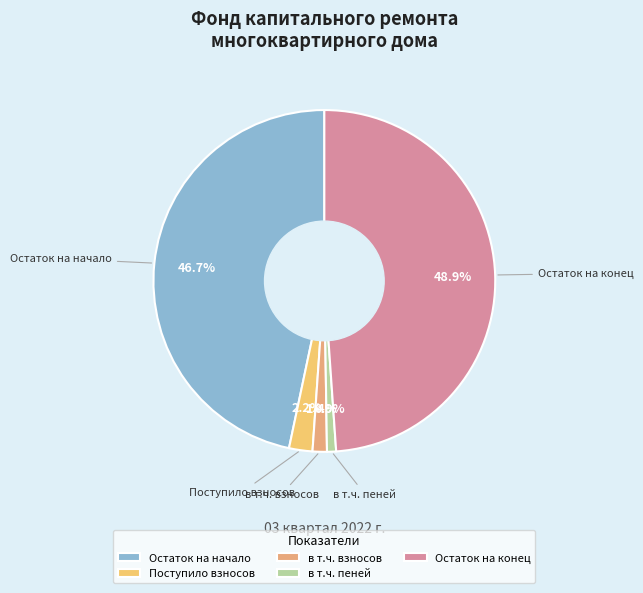

To the nearest percent, what is the difference between the largest and smallest slice percentages?

48%